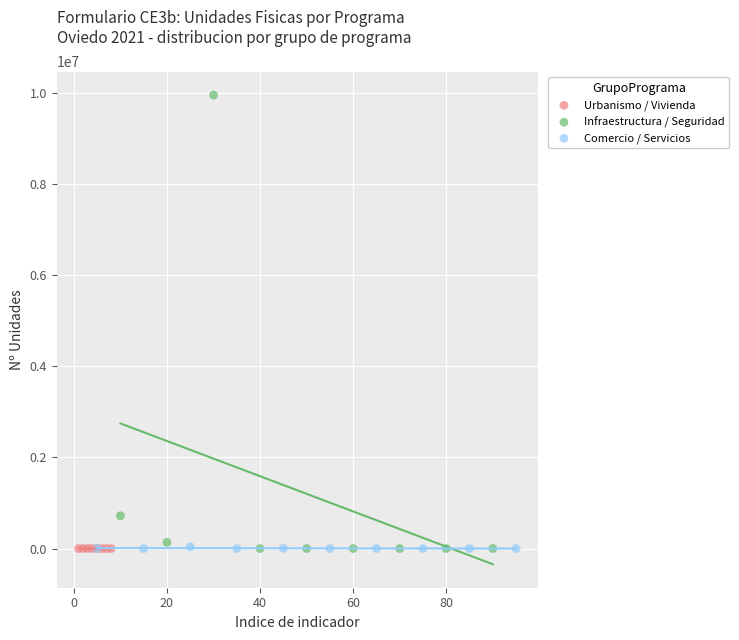

Which series reaches the maximum Y coordinate?

Infraestructura / Seguridad